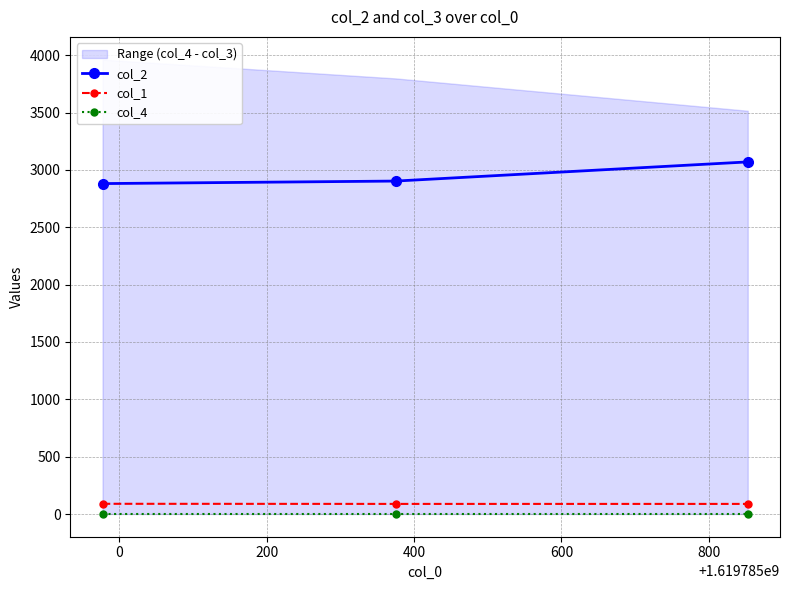

What is the maximum value for col_1?

89